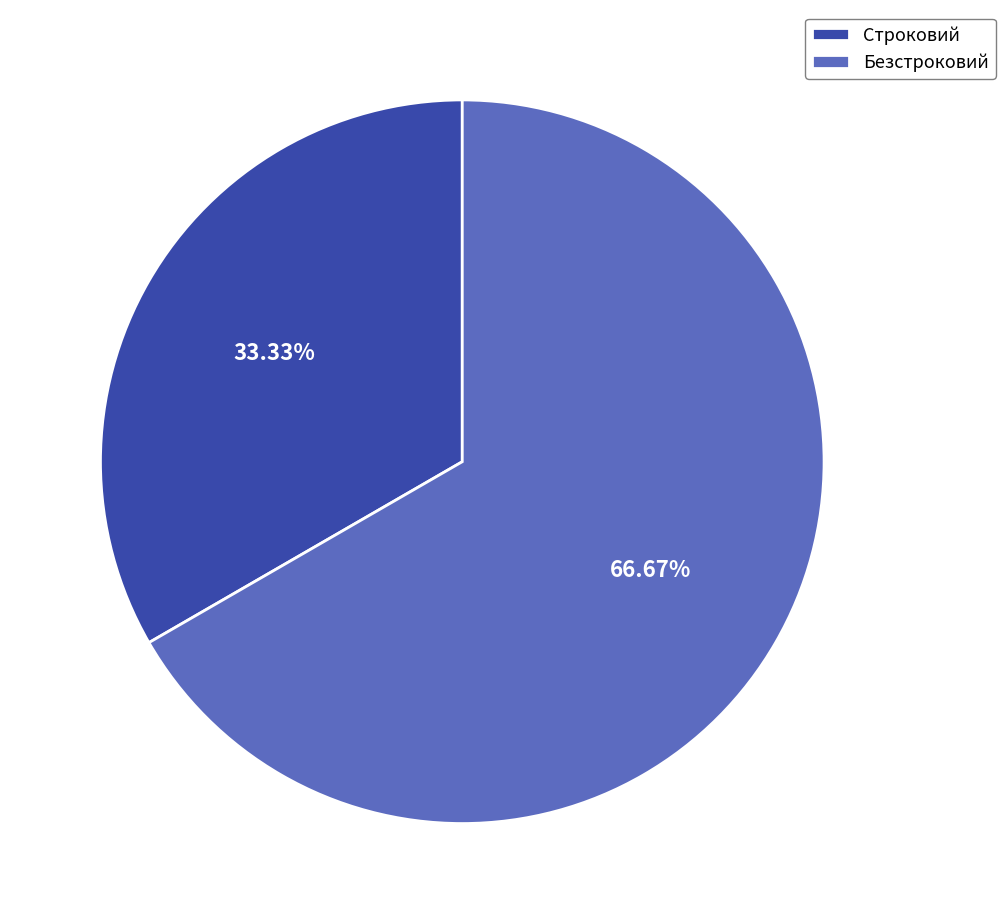

How many segments does this pie chart have?

2